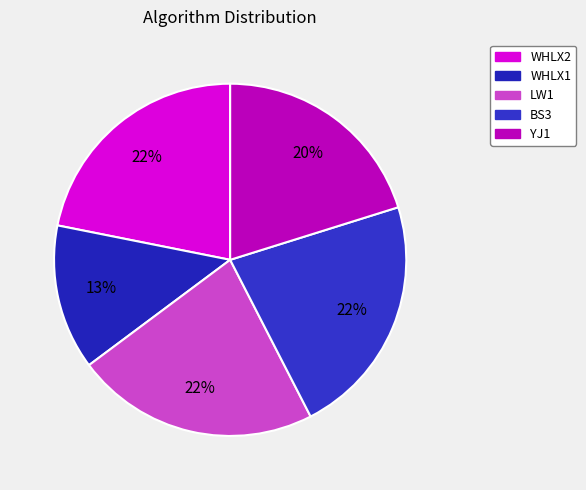

How many segments does this pie chart have?

5